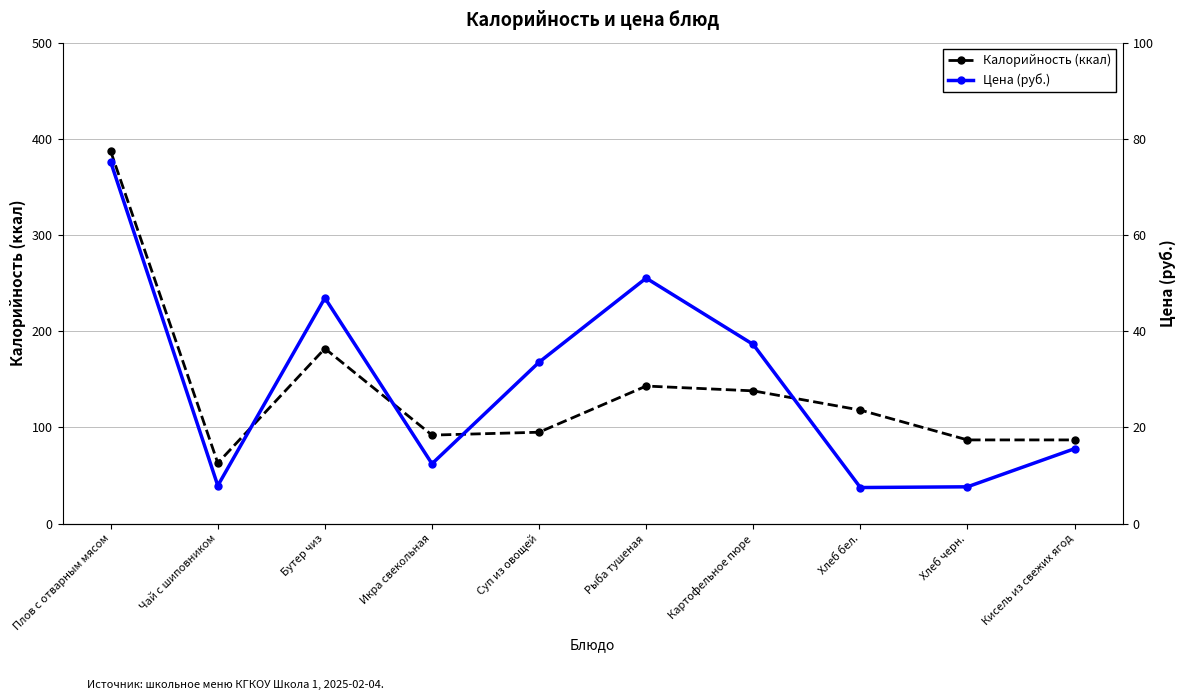

What are all the series names shown in the legend?

Калорийность (ккал), Цена (руб.)